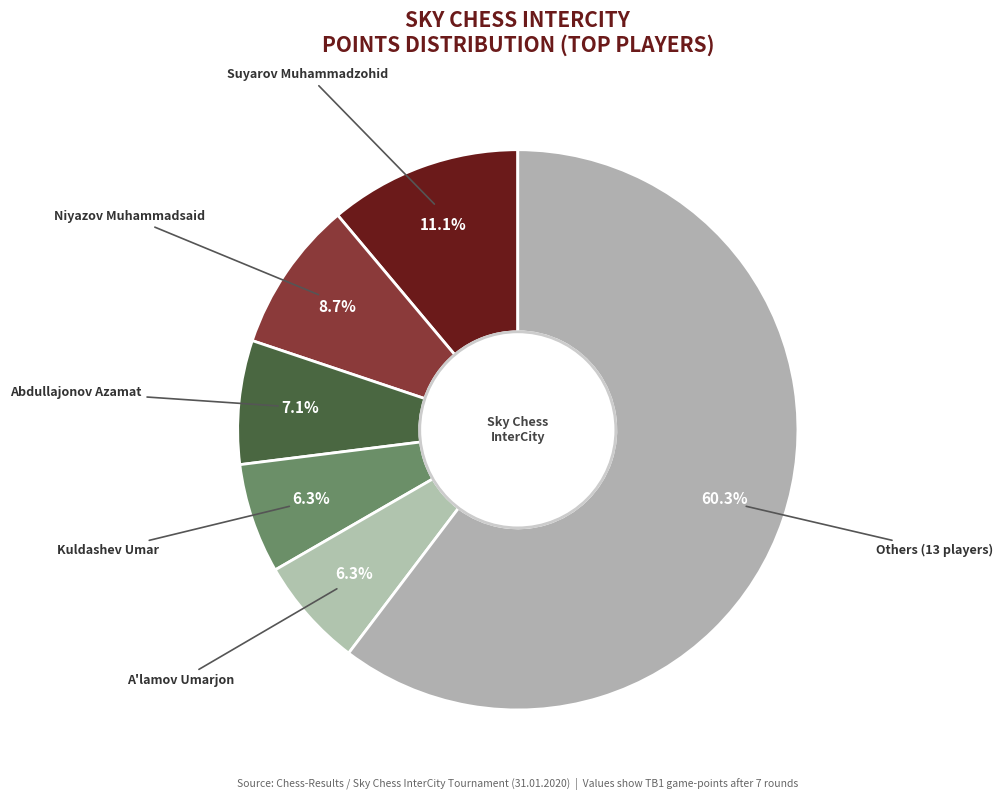

Do Others (13 players) and Niyazov Muhammadsaid together represent more than half of the pie?

Yes